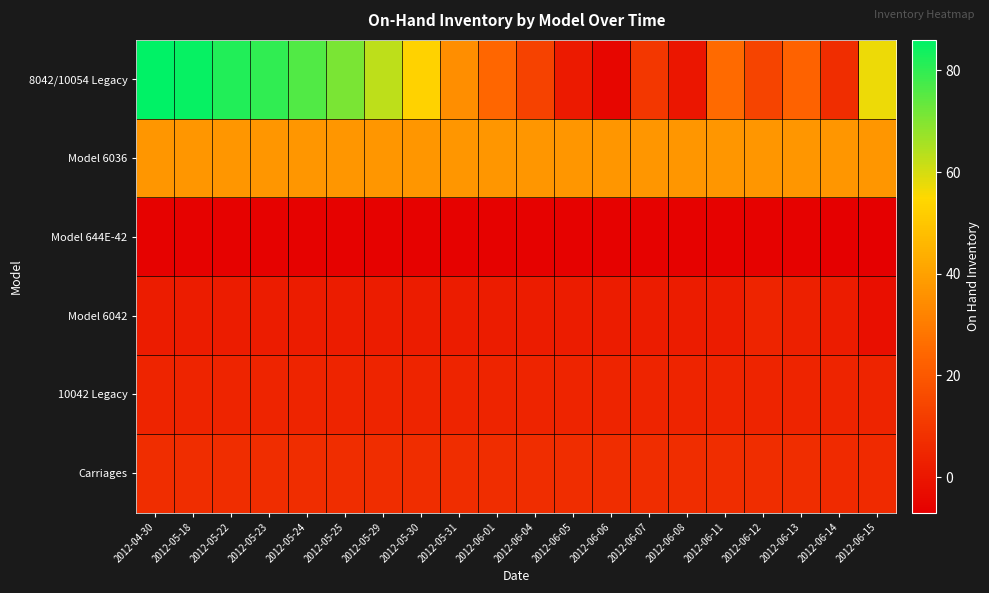

What is the difference between the highest and lowest values at 2012-04-30?

92